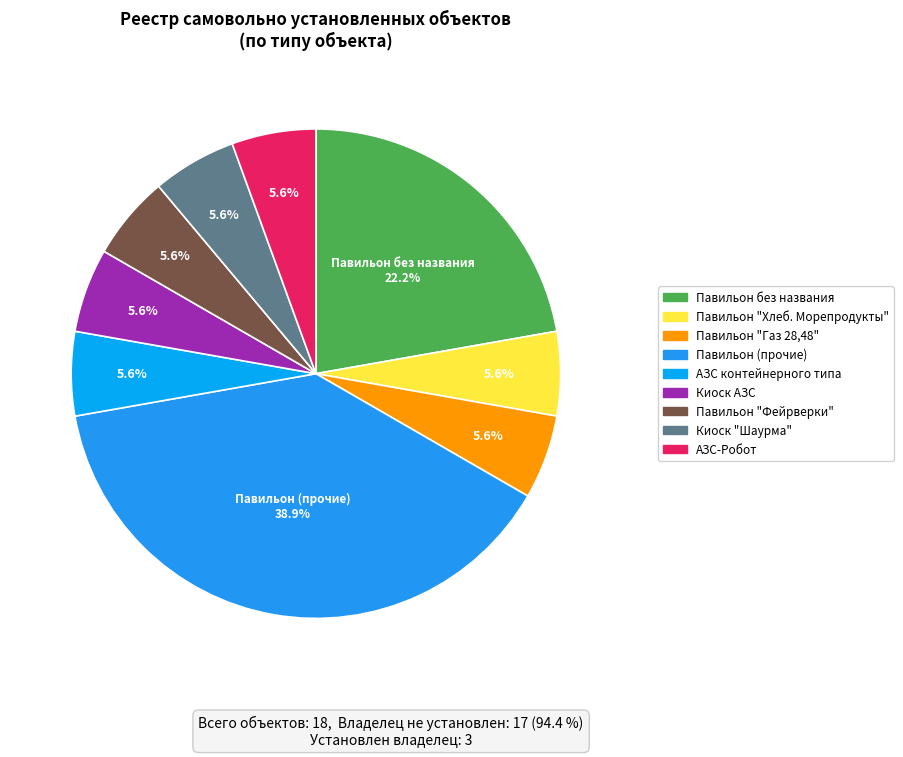

Count the number of slices in the pie.

9